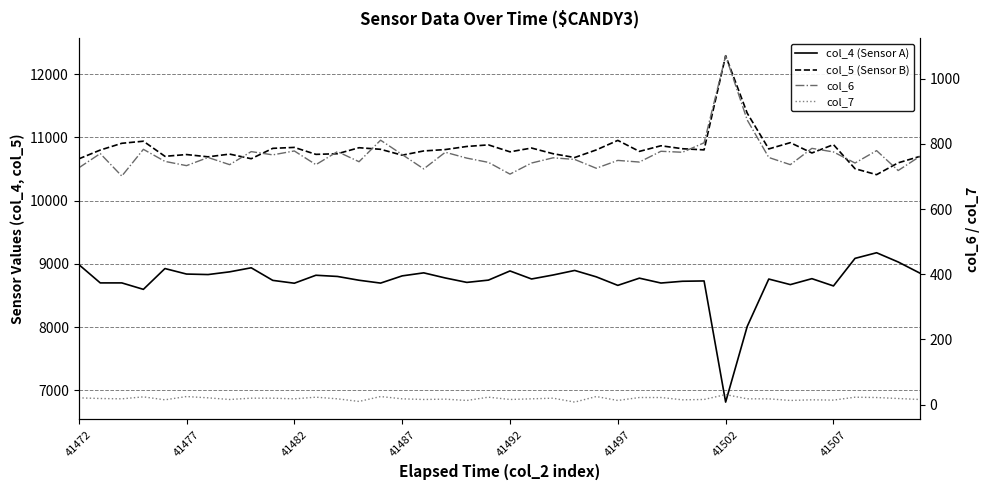

True or false: col_6 and col_7 cross at least once.

False